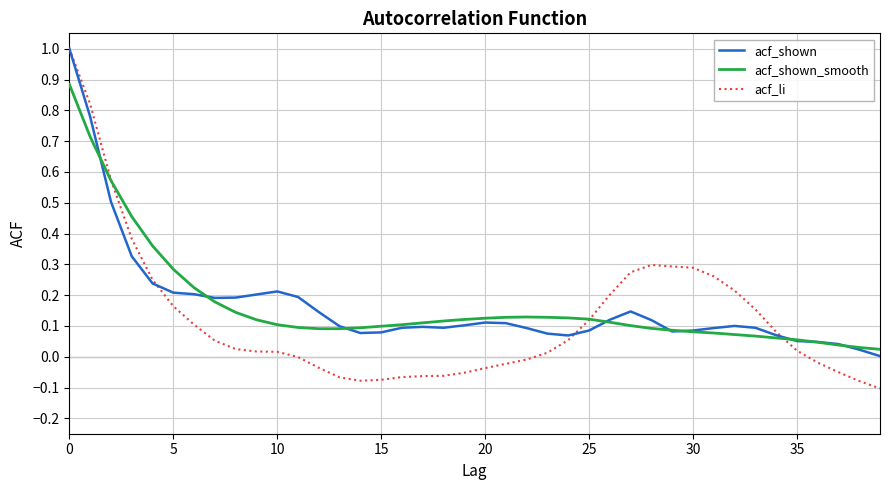

Which series has the widest spread of values?

acf_li